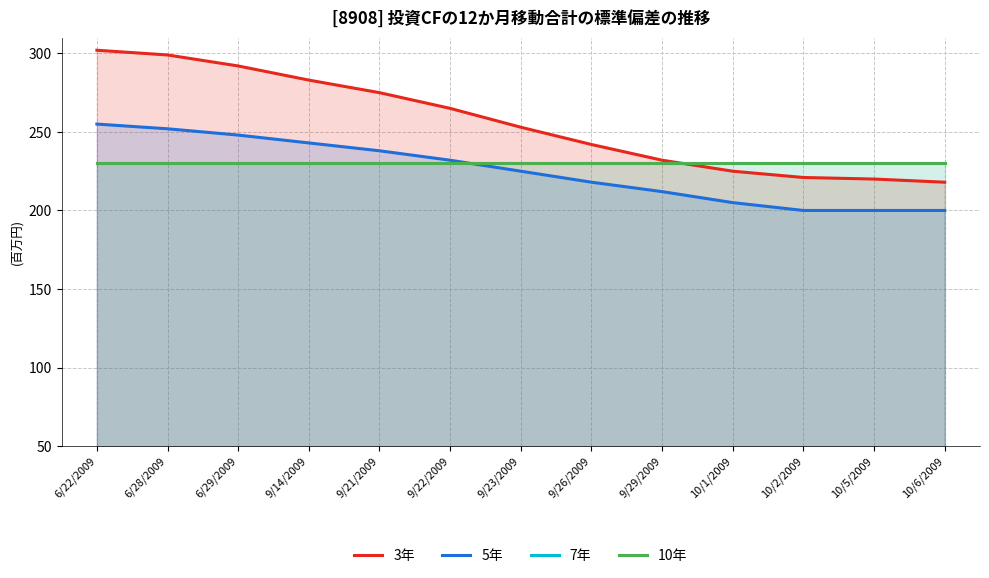

Count the number of data series in this chart.

4